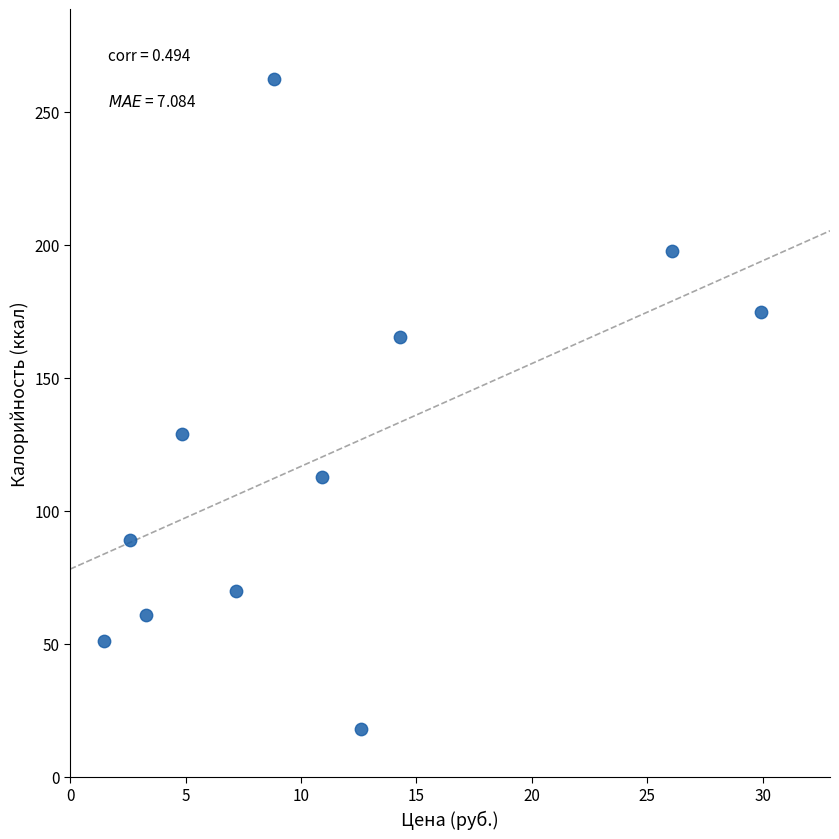

What is the range of Y values (max minus min)?

244.5